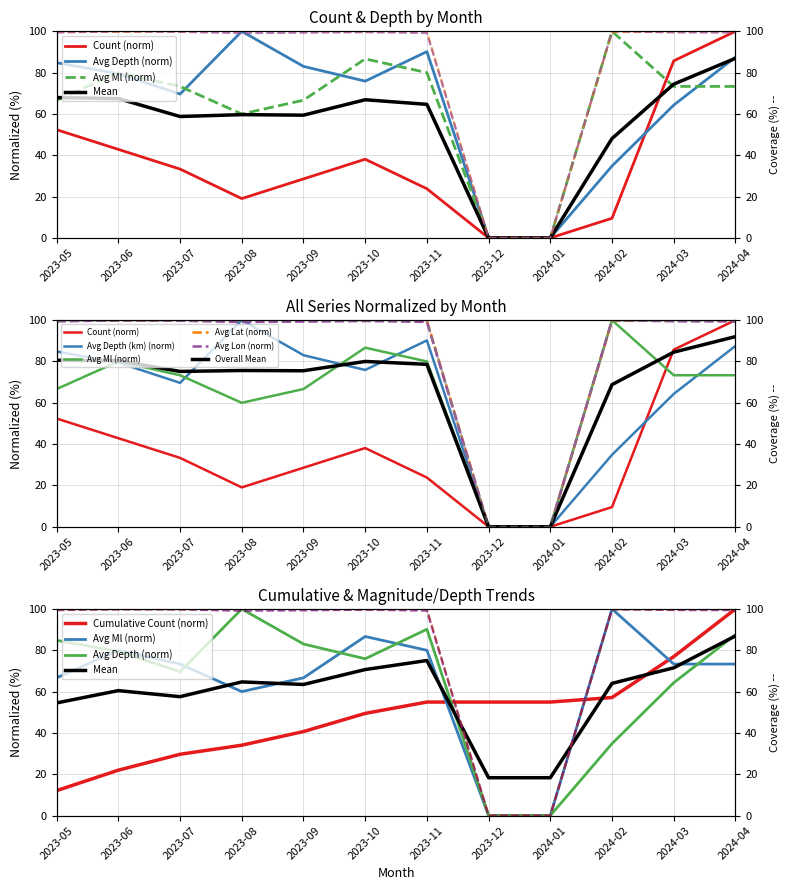

What position from the right is 2023-05?

12